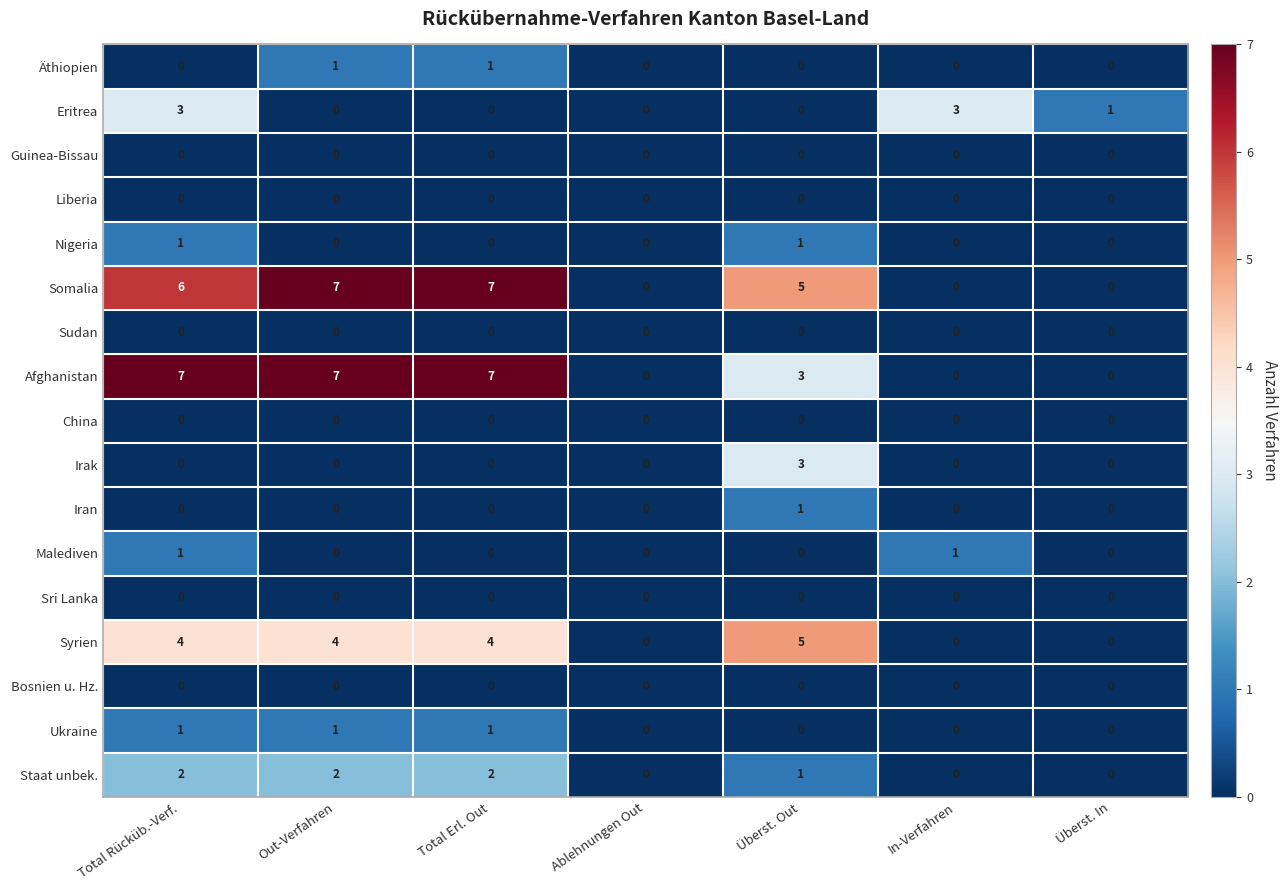

True or false: Staat unbek. has a value of 1 at Total Rücküb.-Verf..

False